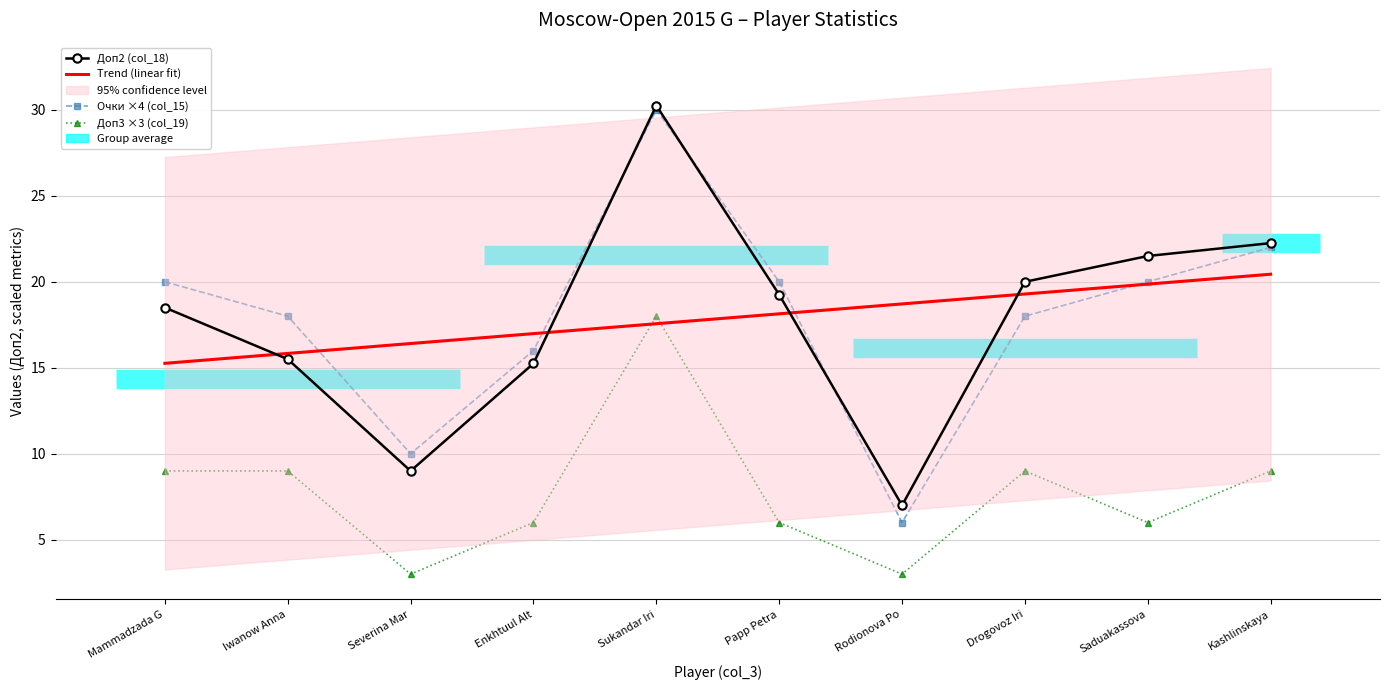

Reading left to right, transcribe all the data shown in this chart.

Доп2 (col_18): 18.5	15.5	9.0	15.2	30.2	19.2	7.0	20.0	21.5	22.2
Trend (linear fit): 15.3	15.8	16.4	17.0	17.6	18.1	18.7	19.3	19.9	20.4
Очки ×4 (col_15): 20.0	18.0	10.0	16.0	30.0	20.0	6.0	18.0	20.0	22.0
Доп3 ×3 (col_19): 9.0	9.0	3.0	6.0	18.0	6.0	3.0	9.0	6.0	9.0